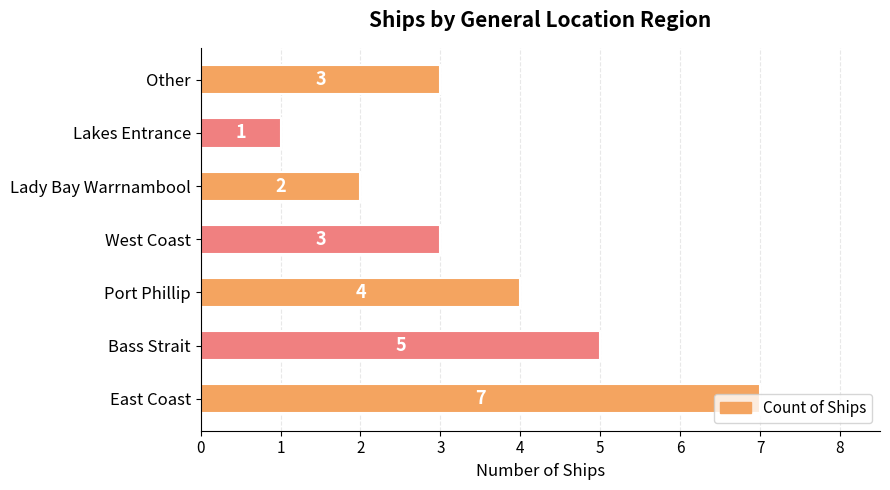

Approximately how many times larger is the value at Lakes Entrance compared to West Coast?

0.3